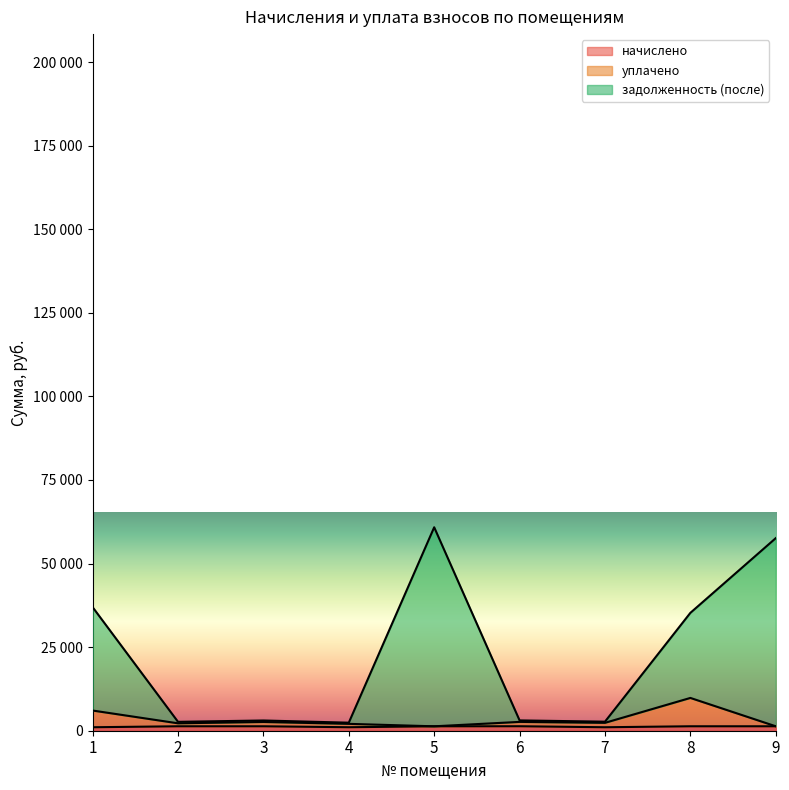

How many distinct data groups are displayed?

3